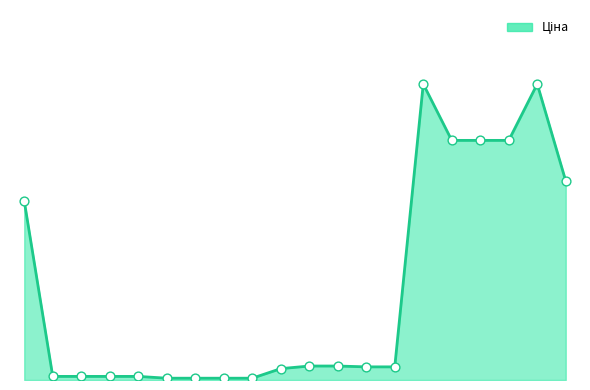

Is this an area chart (filled region under the line)?

Yes